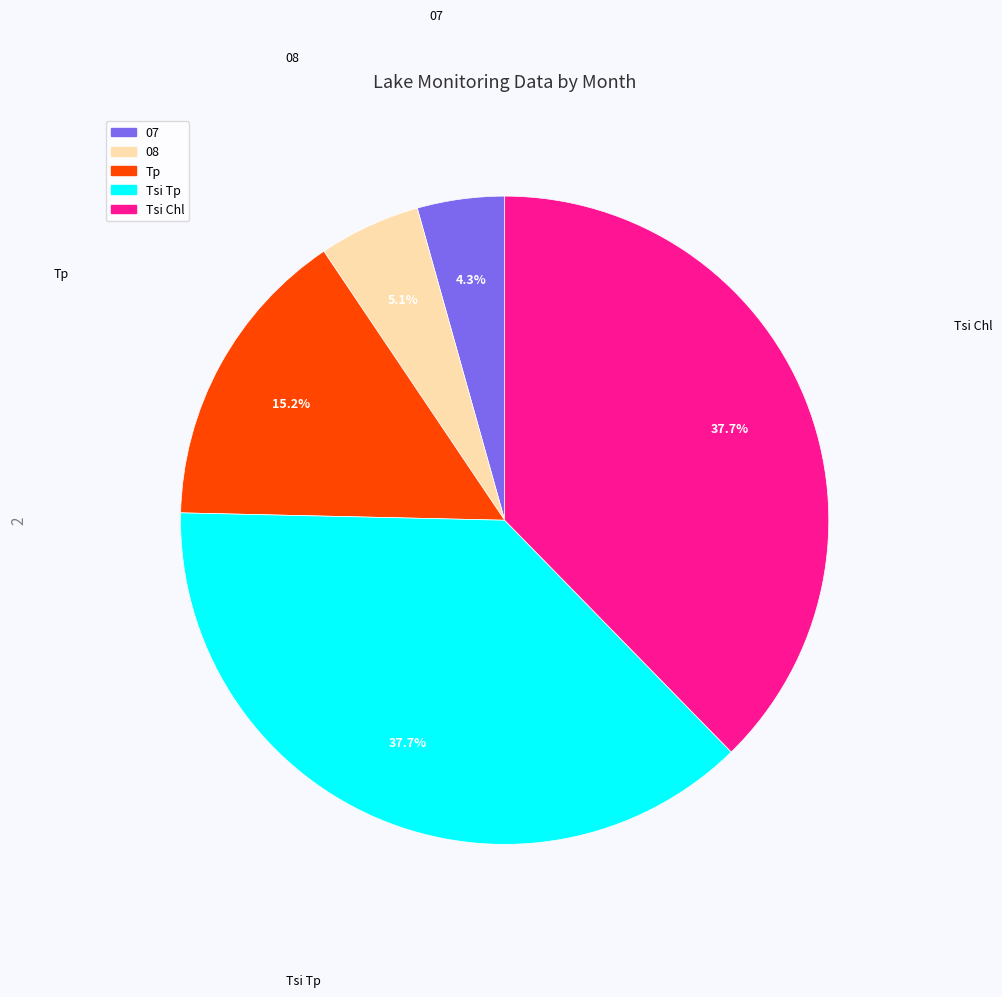

Is there a majority slice in this chart?

No